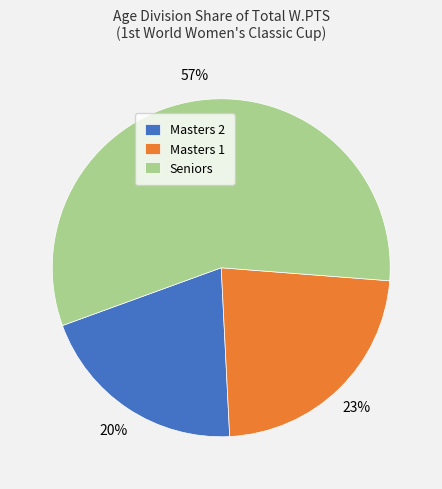

Does Masters 1 account for over 50% of the chart?

No